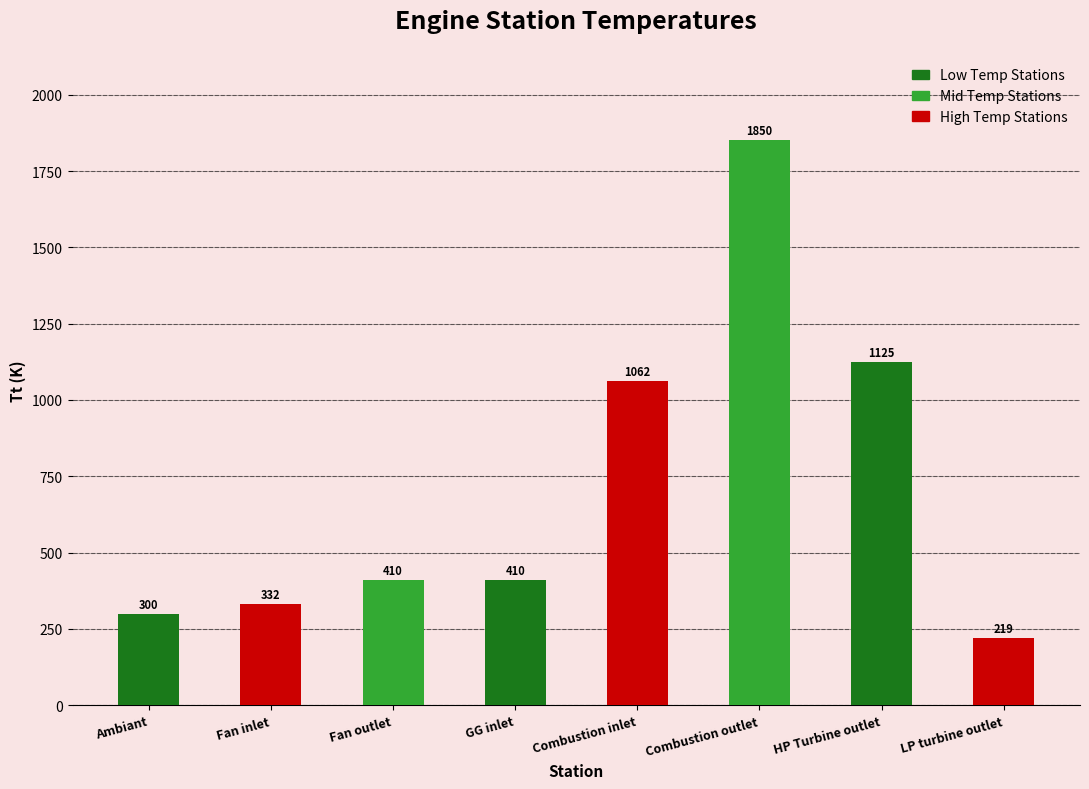

The value at LP turbine outlet is 219.3. True or false?

True